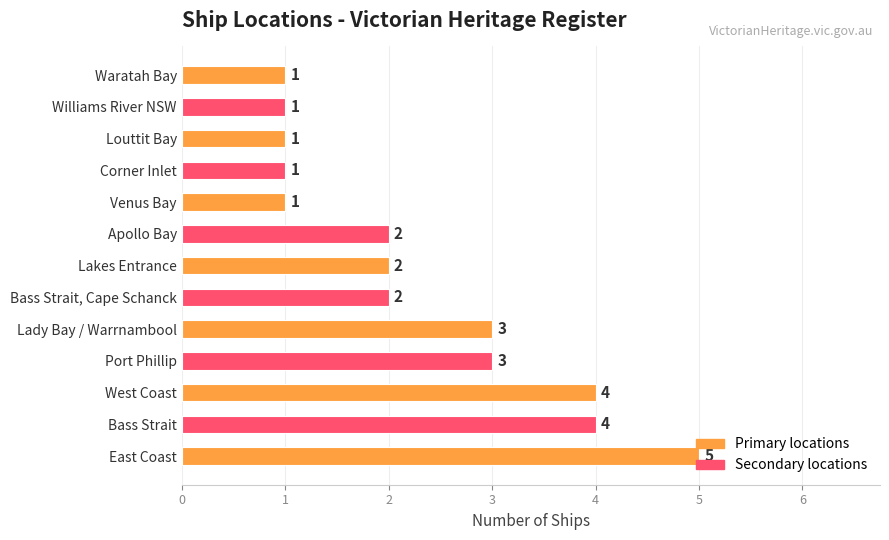

Which category has the highest value across all series?

East Coast